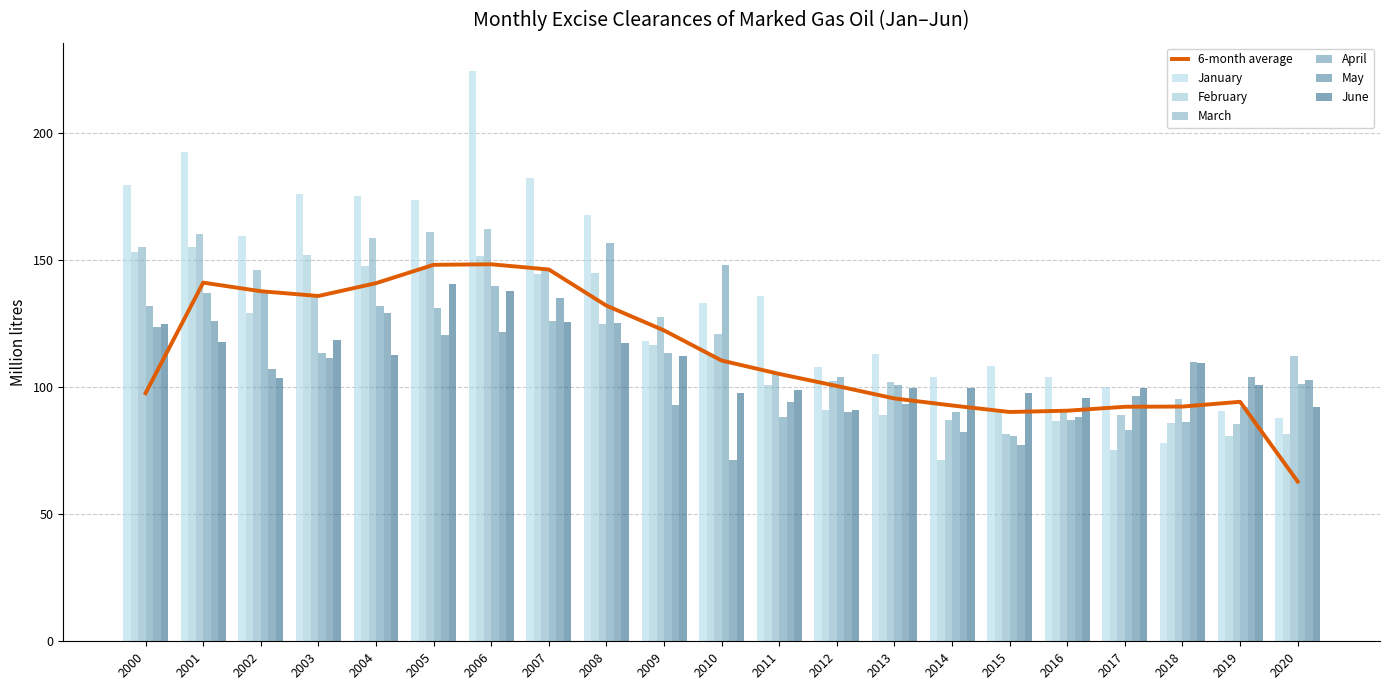

What is the value of the March bar at the 11th from the left?

120.7